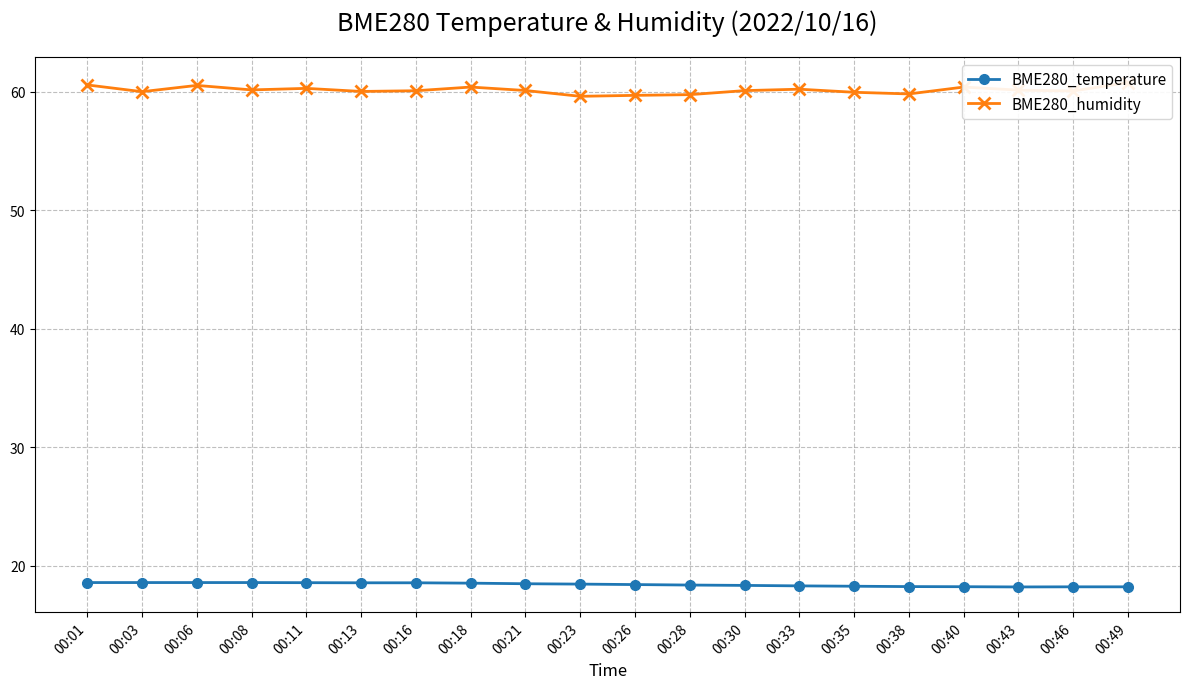

What is the difference between the maximum and minimum values in the BME280_temperature series?

0.4